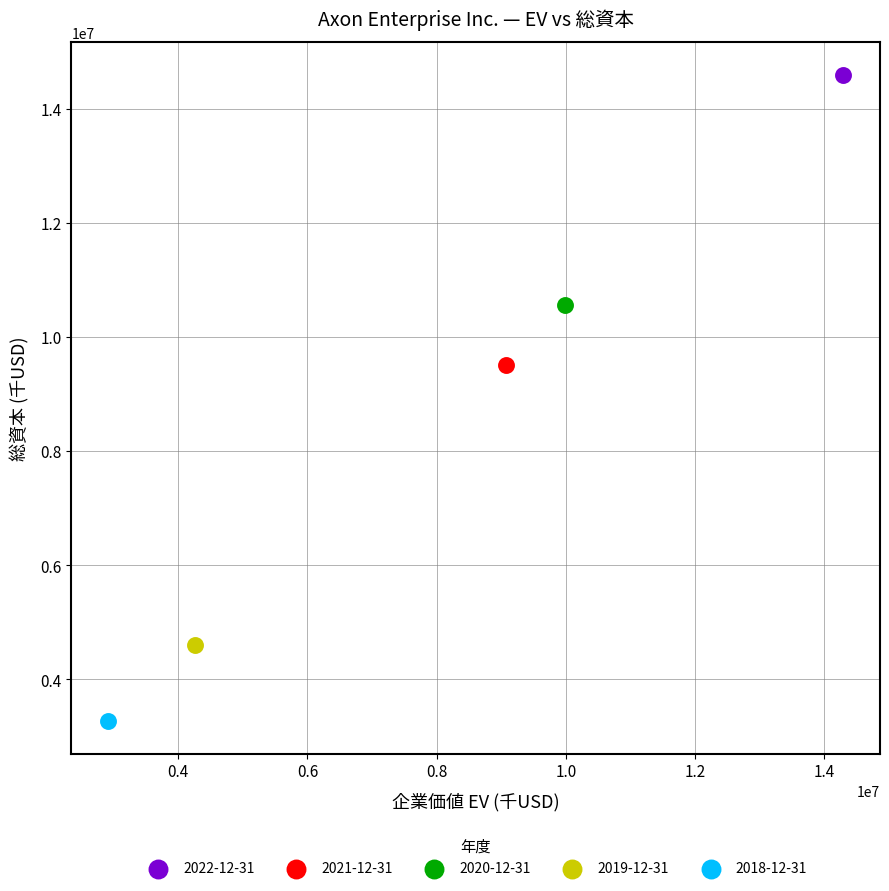

Which series contains the lowest Y value?

2018-12-31